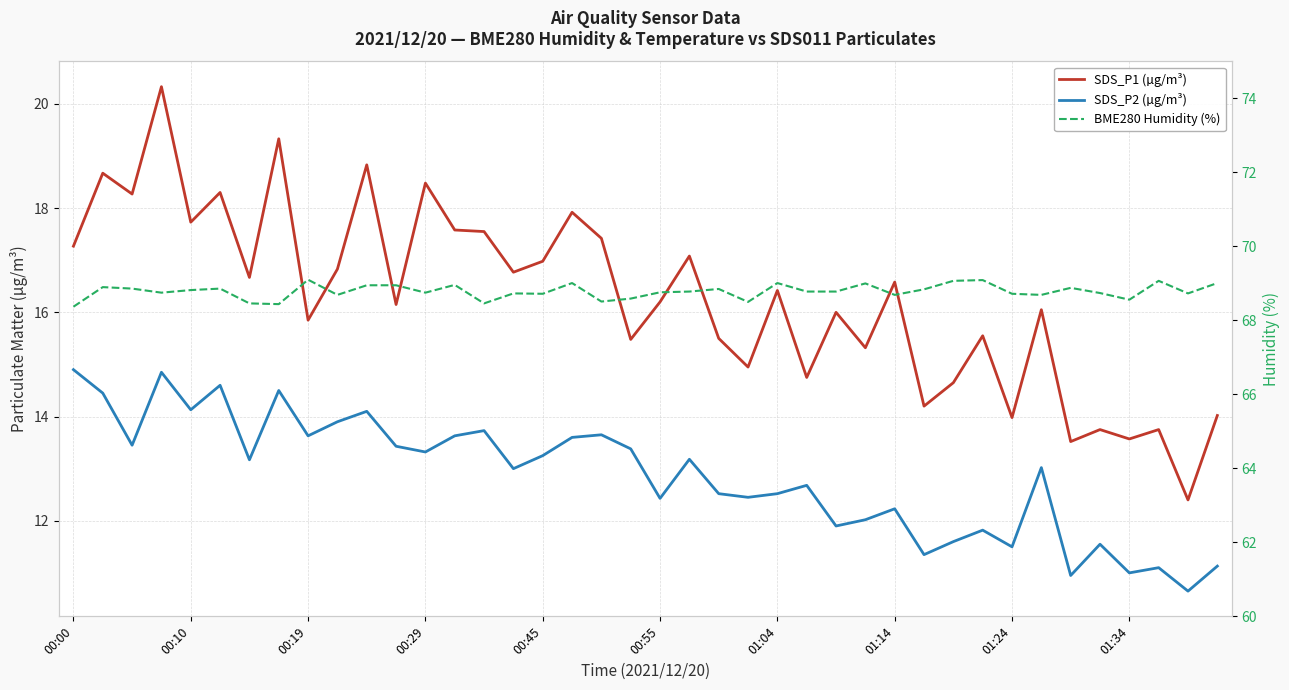

What value does the BME280 Humidity (%) series have at 33?

68.7